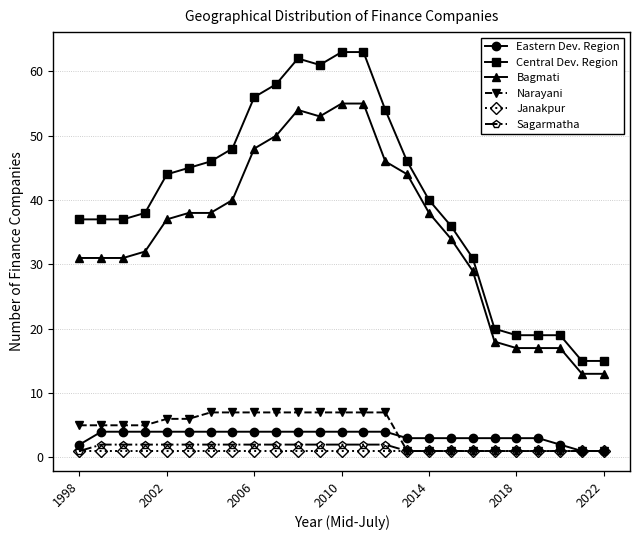

Reading left to right, extract all data points from this chart.

Eastern Dev. Region: 2	4	4	4	4	4	4	4	4	4	4	4	4	4	4	3	3	3	3	3	3	3	2	1	1
Central Dev. Region: 37	37	37	38	44	45	46	48	56	58	62	61	63	63	54	46	40	36	31	20	19	19	19	15	15
Bagmati: 31	31	31	32	37	38	38	40	48	50	54	53	55	55	46	44	38	34	29	18	17	17	17	13	13
Narayani: 5	5	5	5	6	6	7	7	7	7	7	7	7	7	7	1	1	1	1	1	1	1	1	1	1
Janakpur: 1	1	1	1	1	1	1	1	1	1	1	1	1	1	1	1	1	1	1	1	1	1	1	1	1
Sagarmatha: 1	2	2	2	2	2	2	2	2	2	2	2	2	2	2	1	1	1	1	1	1	1	1	1	1